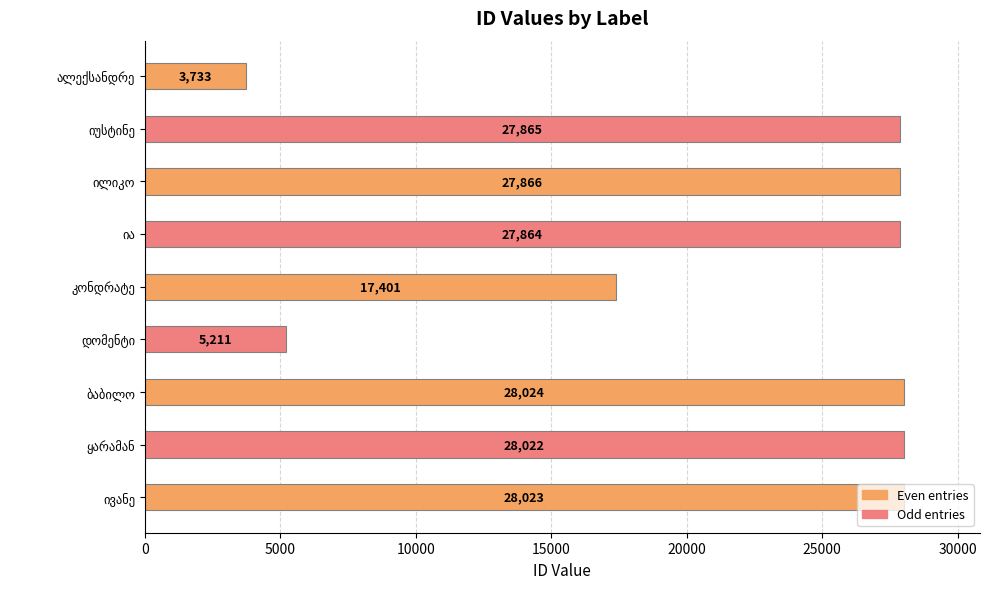

What is the value of the 5th bar from the top?

17401